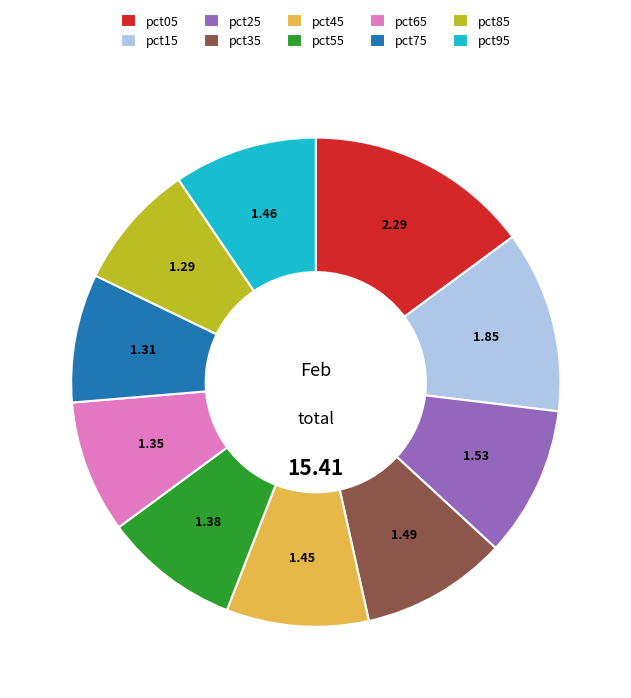

Does any single category account for the majority?

No